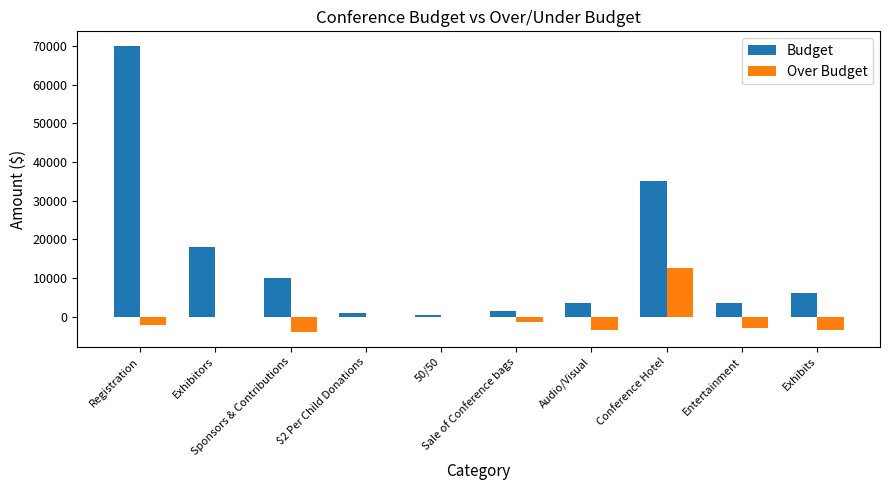

What is the maximum value for Over Budget?

12643.5